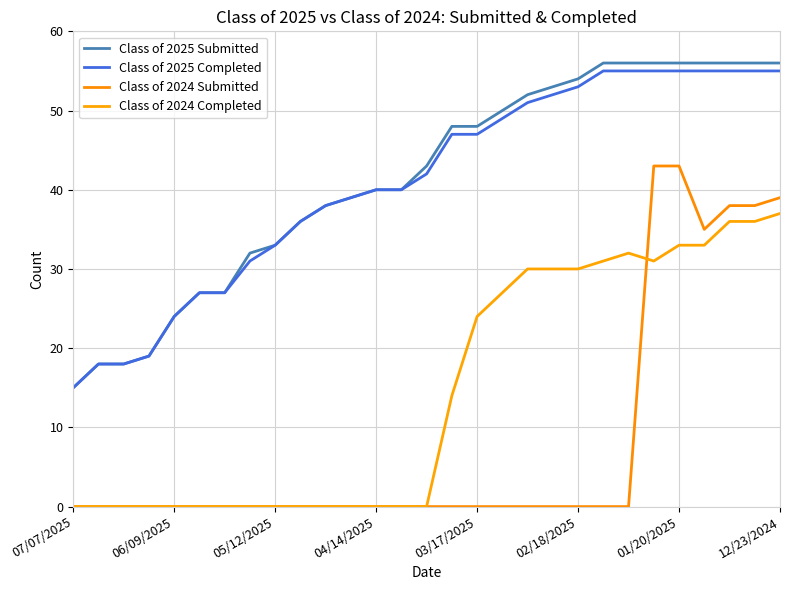

How many lines are shown in the chart?

4